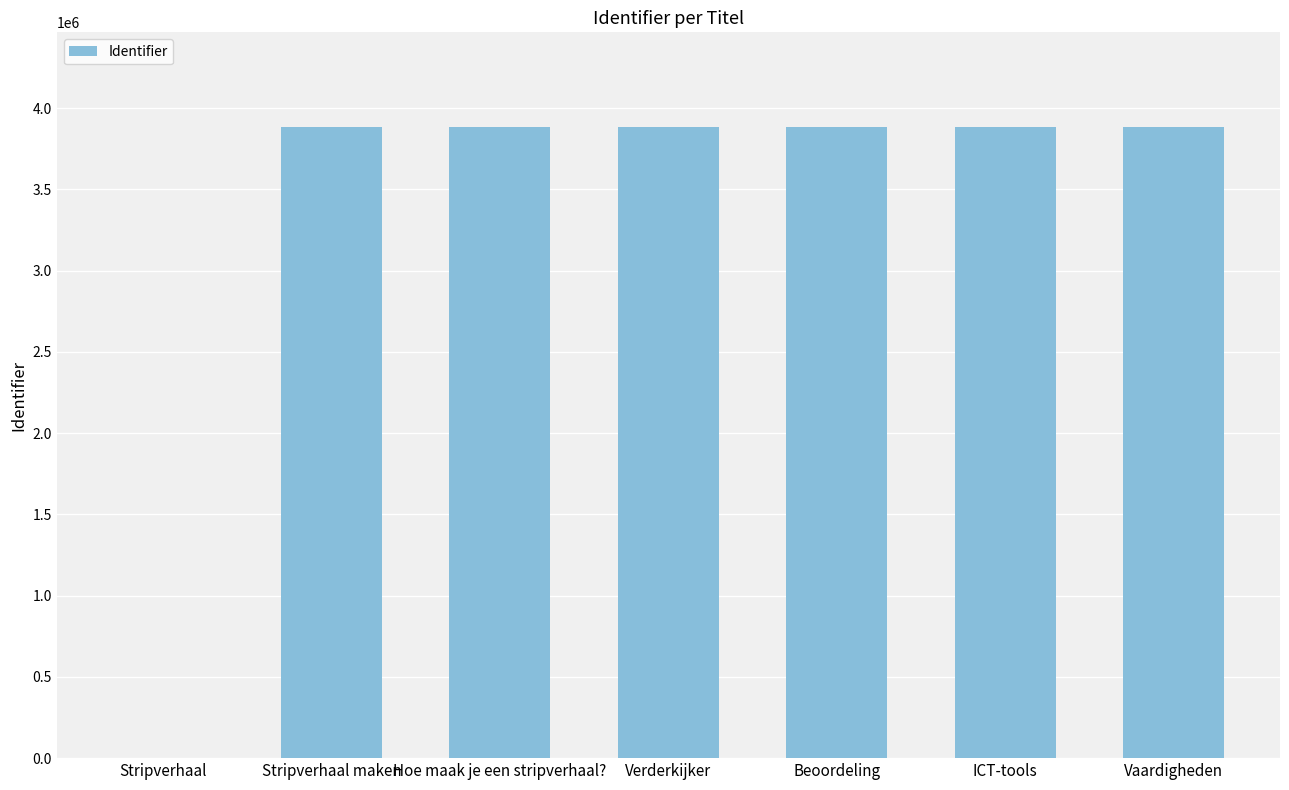

What is the sum of the values at Hoe maak je een stripverhaal? and Stripverhaal maken?

7768468